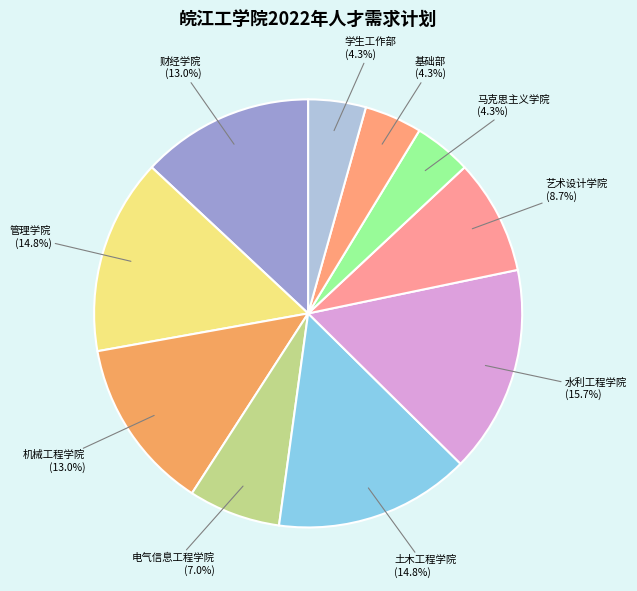

Approximately how many times larger is the value at 马克思主义学院 compared to 管理学院?

0.3